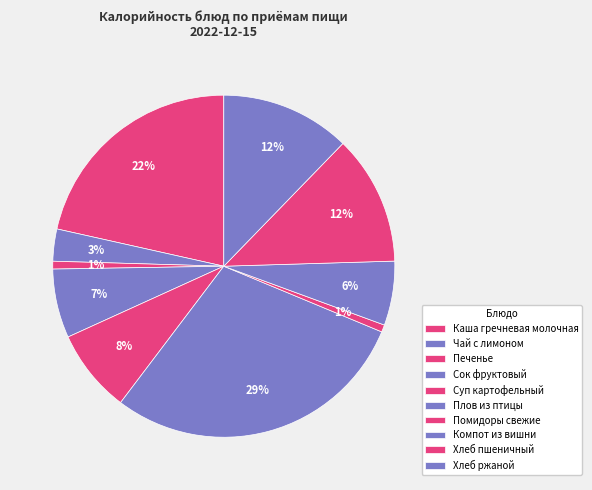

To the nearest percent, what percentage of the pie is Суп картофельный?

8%